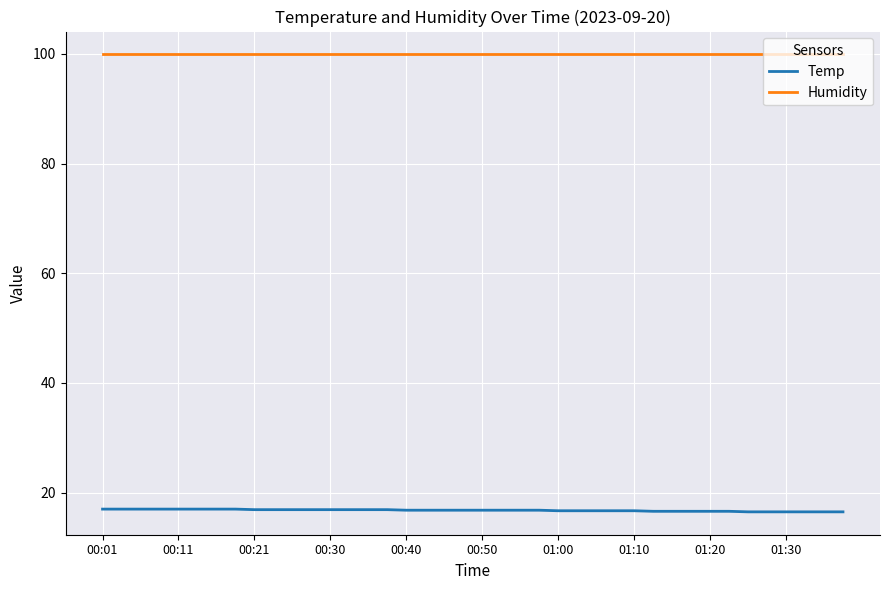

What is the sum of all Temp values?

671.1